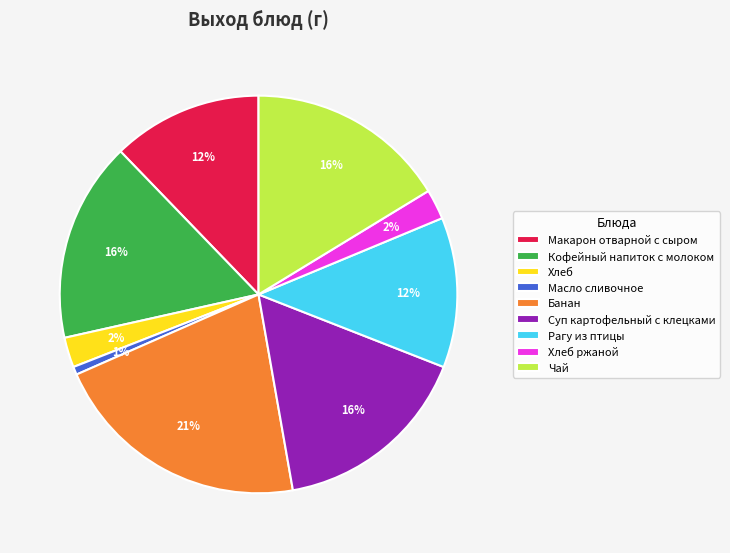

Is there a majority slice in this chart?

No